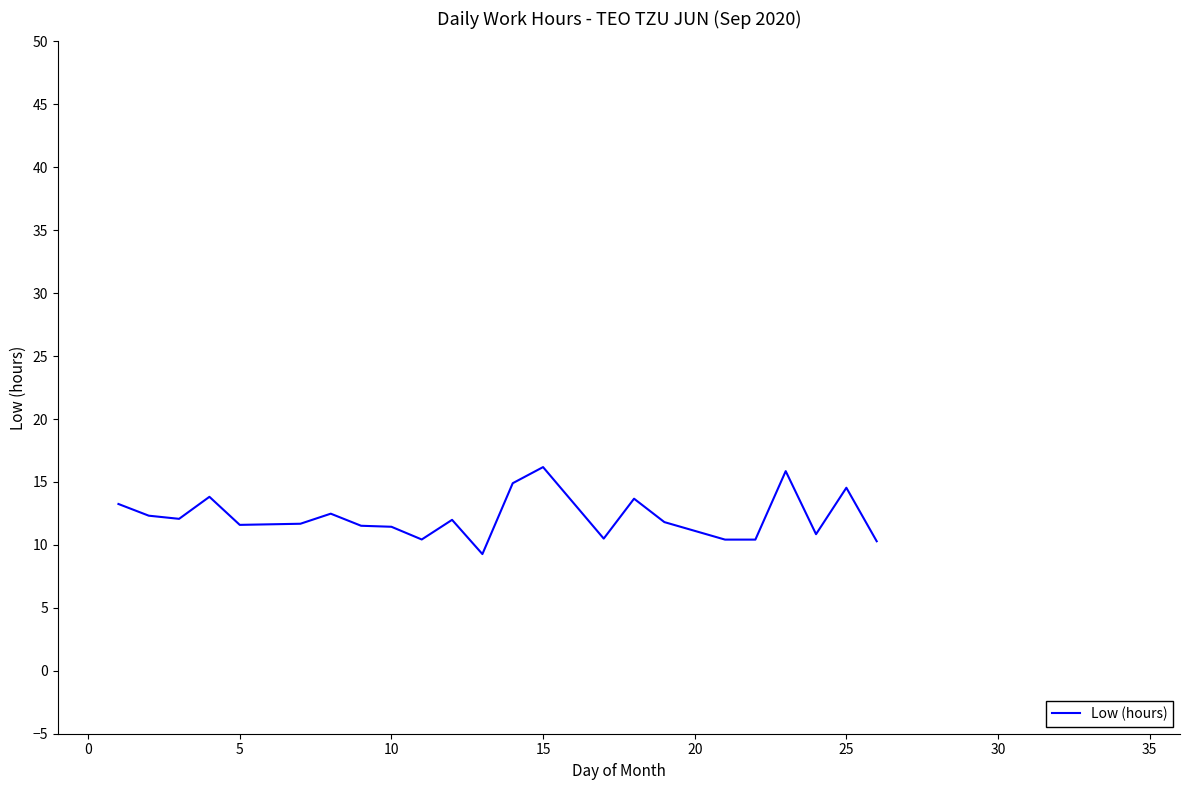

What is the difference between the maximum and minimum values?

6.9